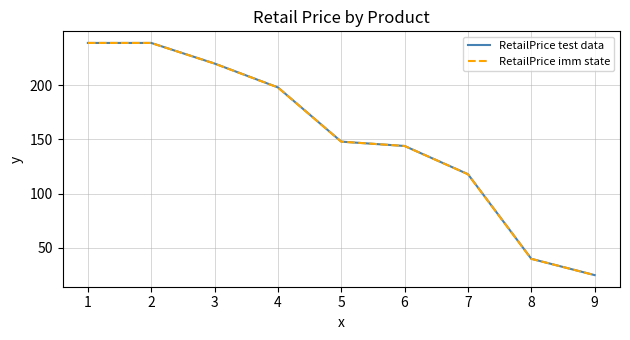

True or false: RetailPrice imm state has more than 1 points higher than both neighbors.

False